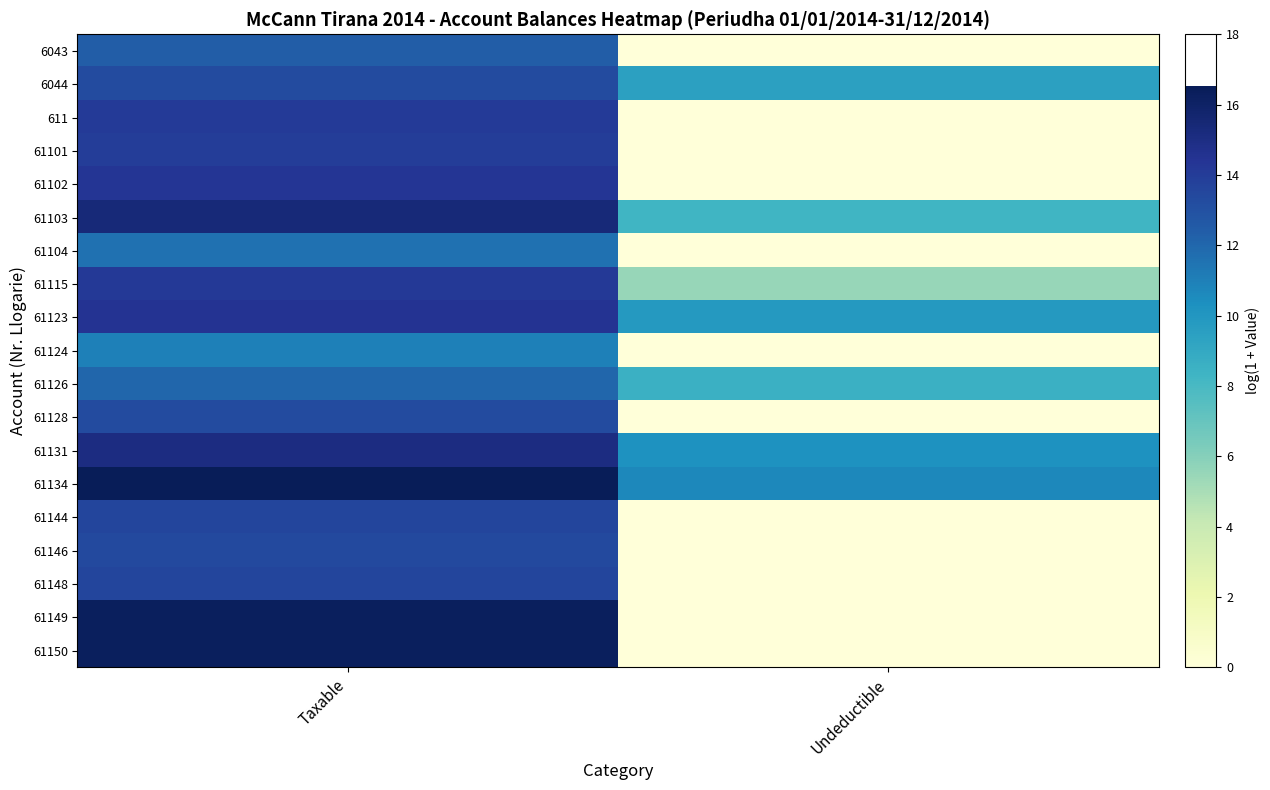

What is the difference between the highest and lowest values at Undeductible?

10.7